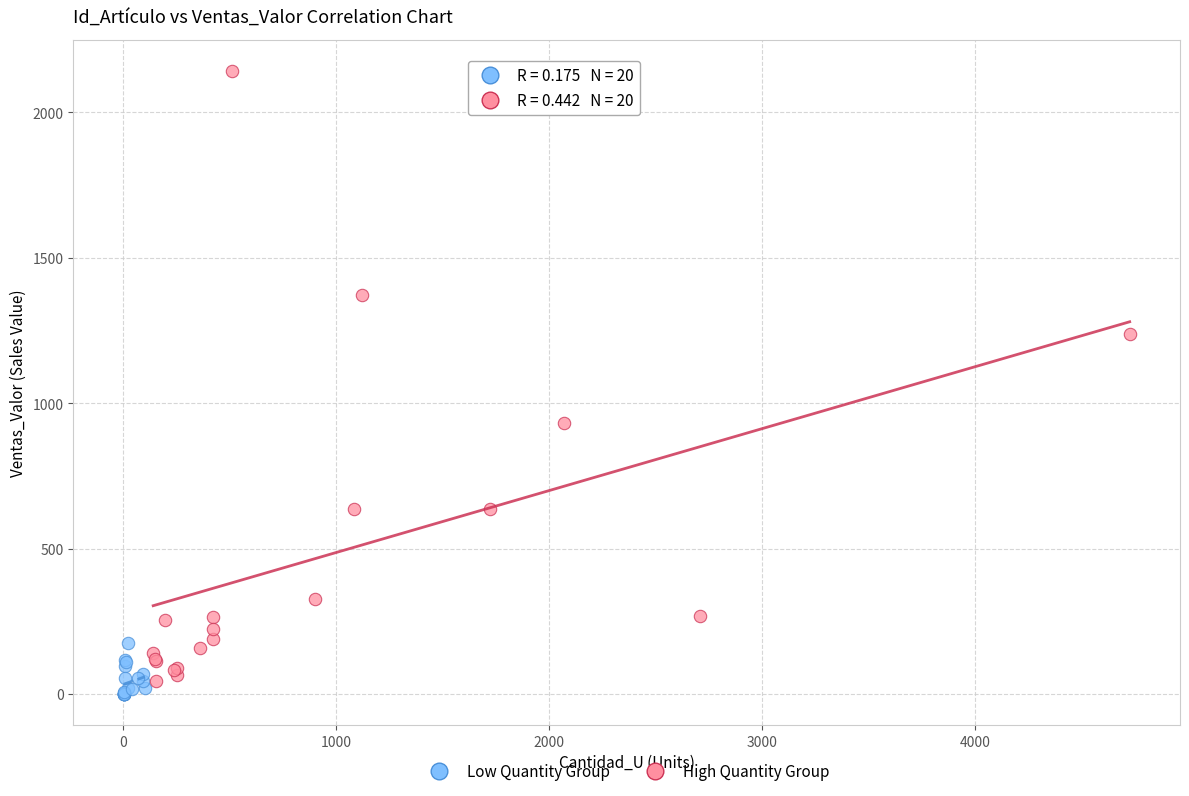

Which series reaches the maximum Y coordinate?

High Quantity Group